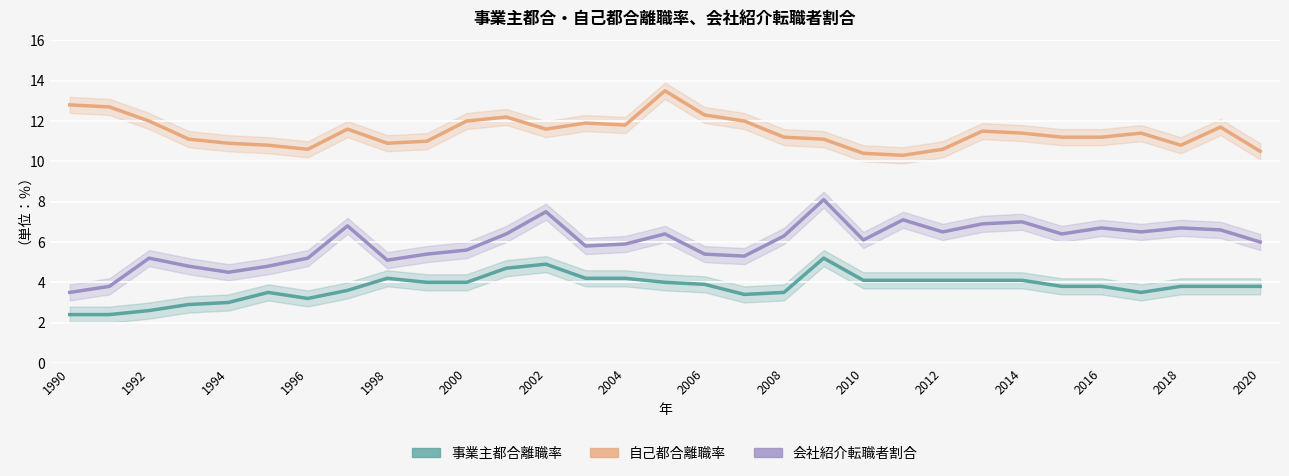

How many data points in 会社紹介転職者割合 are above 6?

16